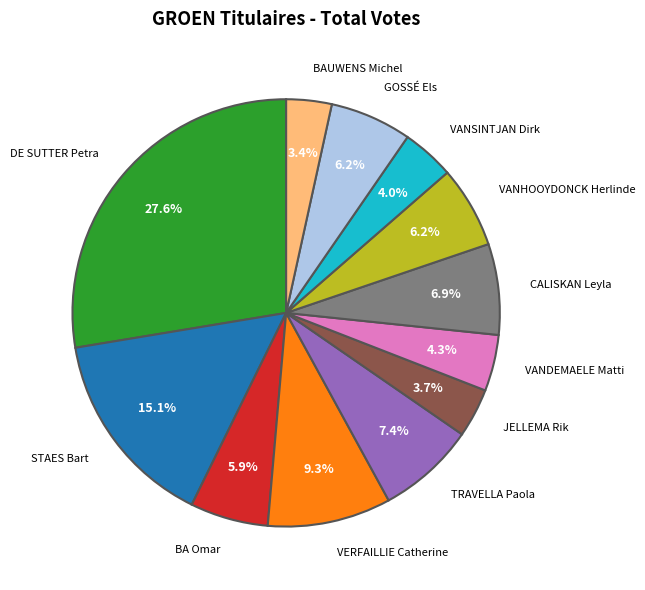

Is VANSINTJAN Dirk the majority of the pie?

No